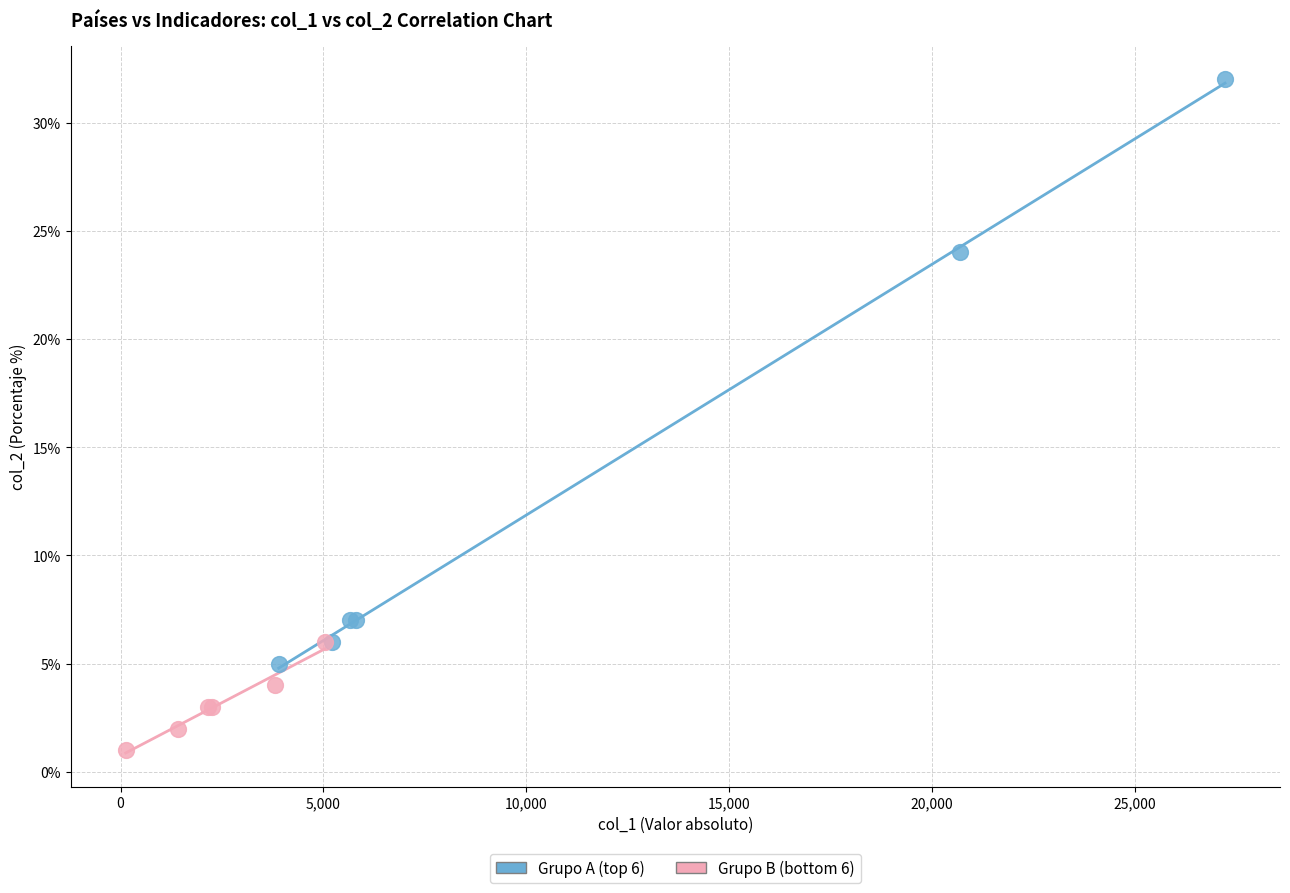

Which series has the widest spread of Y values?

Grupo A (top 6)